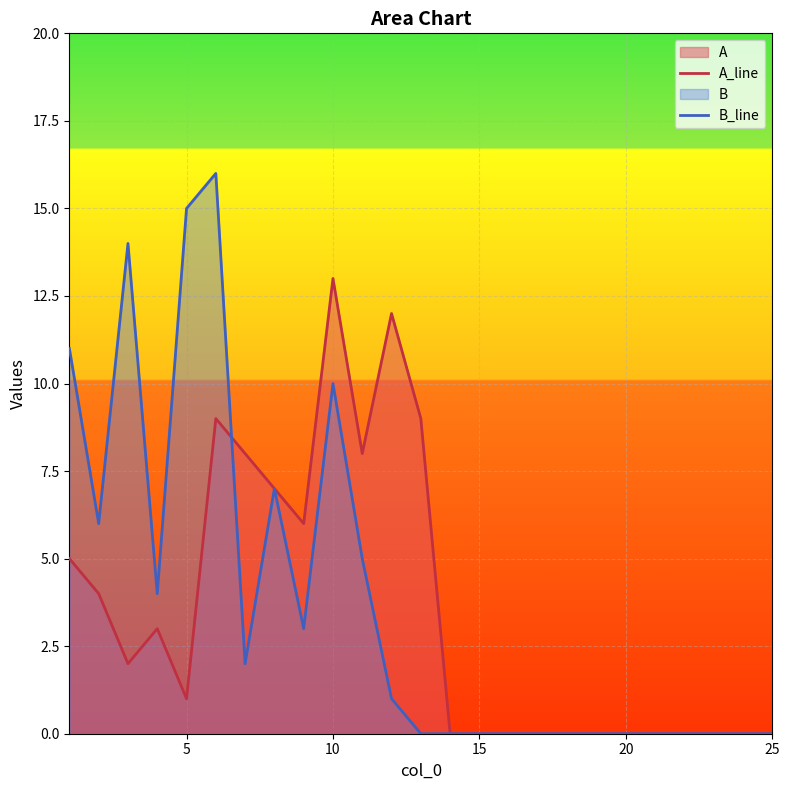

At 10, list the series in order from smallest to largest.

B_line, A_line